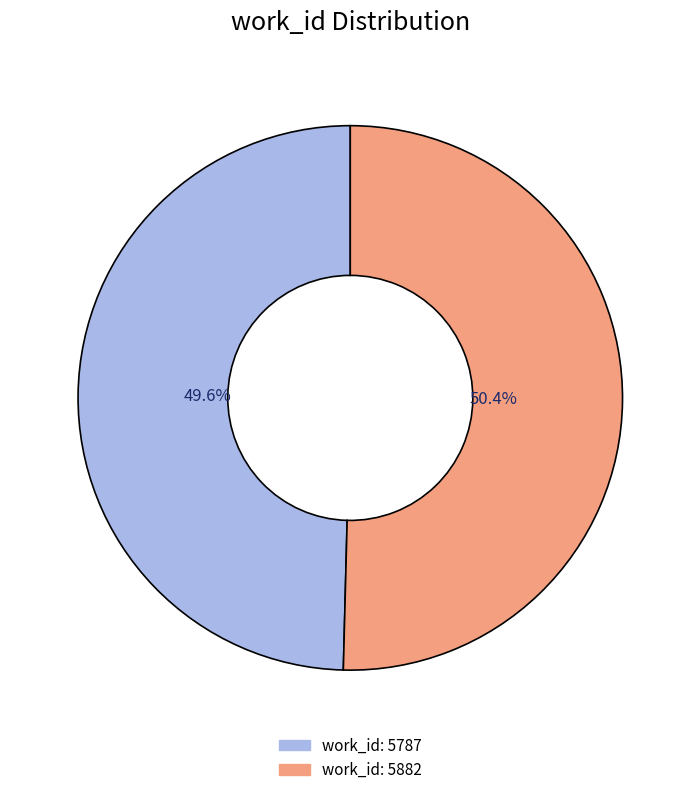

Is there a majority slice in this chart?

Yes